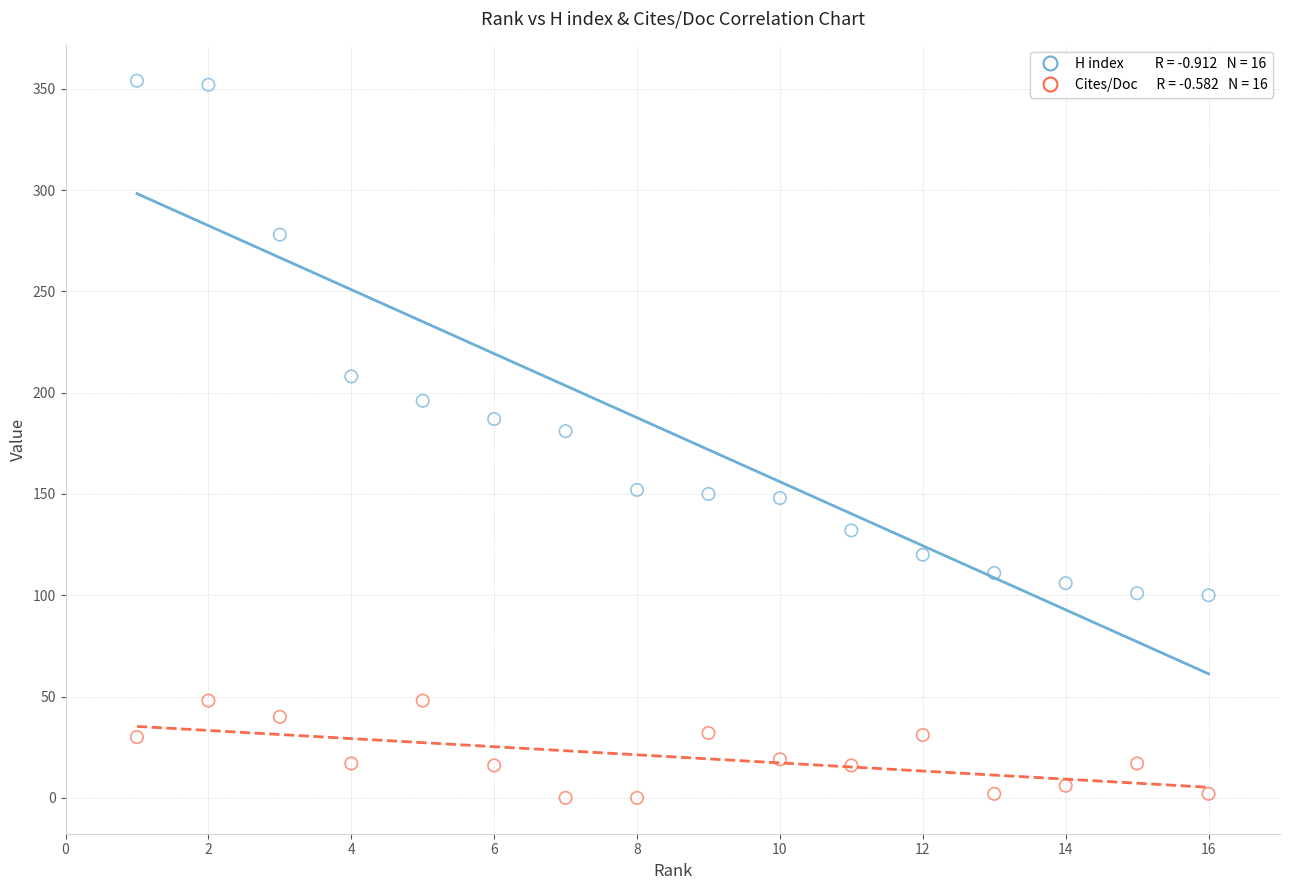

Across all data points, what is the range of Y values (max minus min)?

354